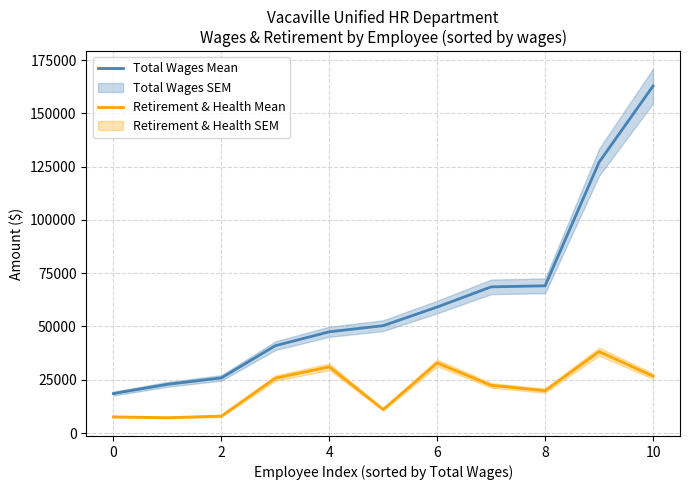

True or false: Retirement & Health Mean and Total Wages Mean cross at least once.

False